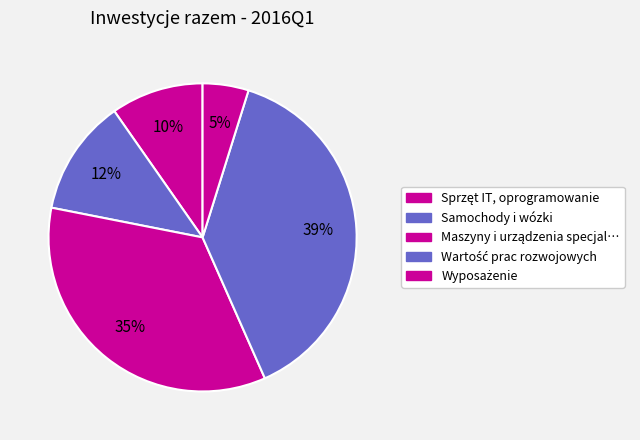

How many segments does this pie chart have?

5